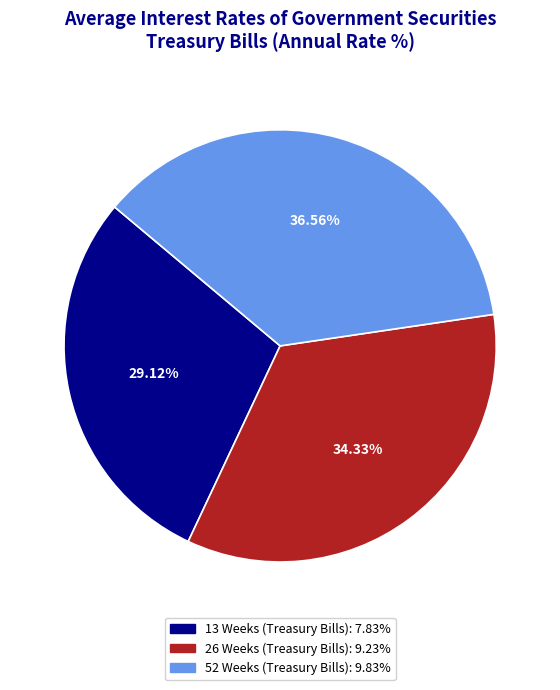

Is there a majority slice in this chart?

No